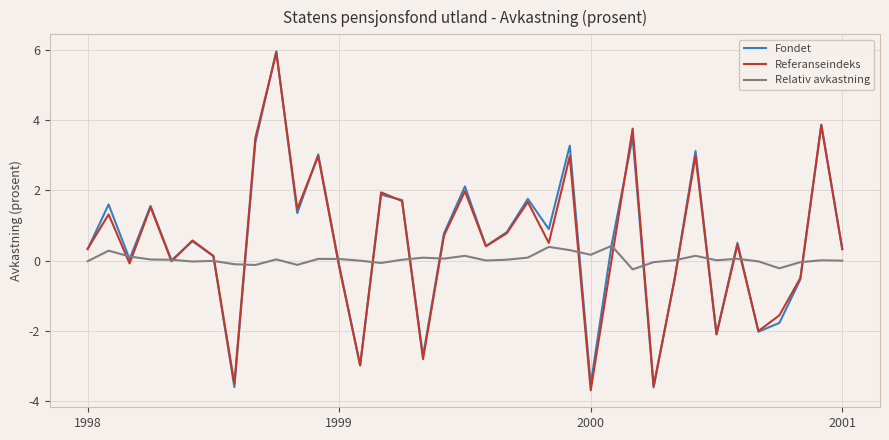

Rank the categories by Relativ avkastning value from highest to lowest.

25, 22, 23, 1999, 24, 29, 18, 2000, 21, 16, 17, 31, 11, 12, 9, 2001, 20, 15, 4, 28, 30, 35, 19, 36, 13, 6, 1998, 32, 5, 27, 34, 14, 7, 10, 8, 33, 26